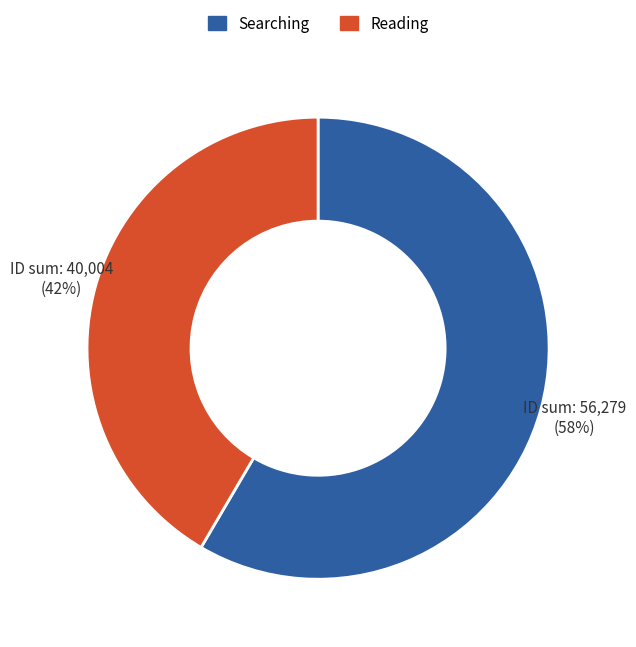

Between Searching and Reading, which is larger?

Searching